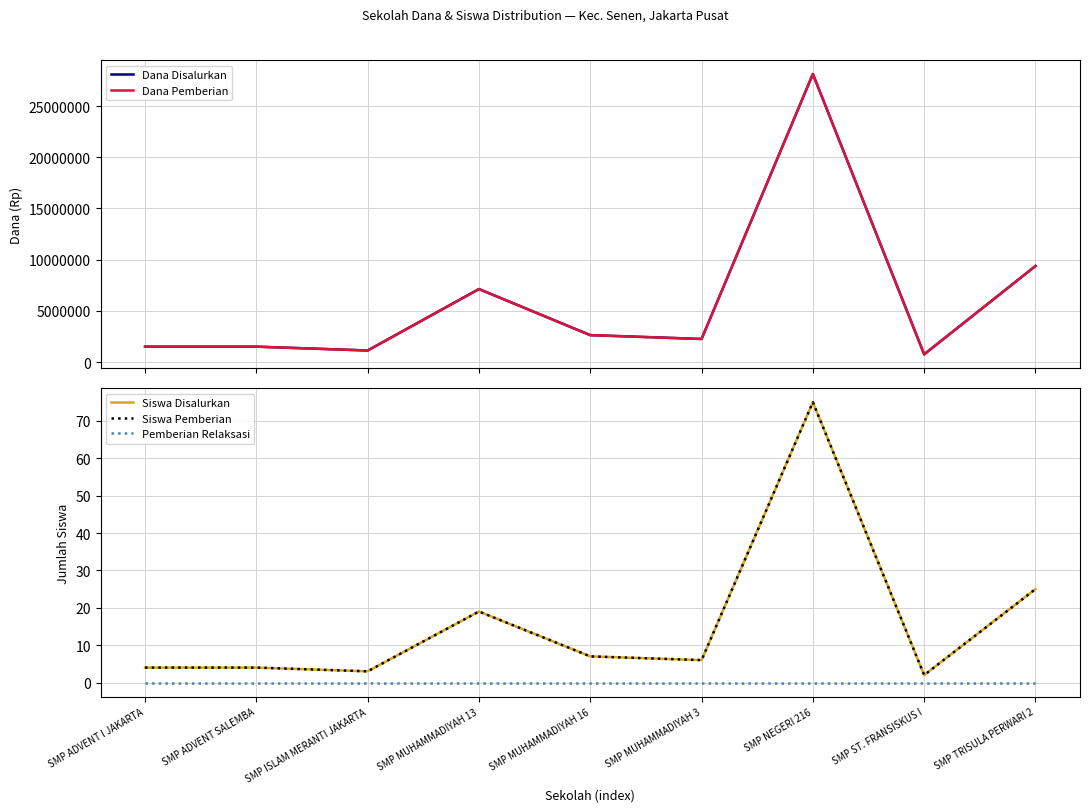

At which category does Dana Disalurkan reach its first local peak?

SMP MUHAMMADIYAH 13